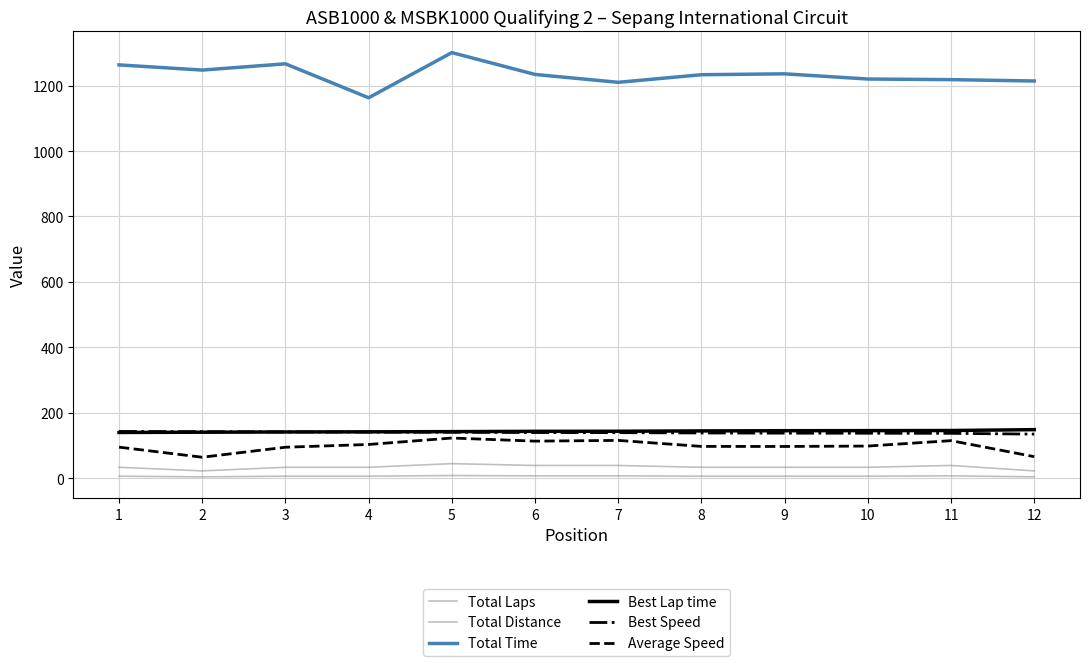

What is the value of the Total Time point at the 6th from the left?

1234.3